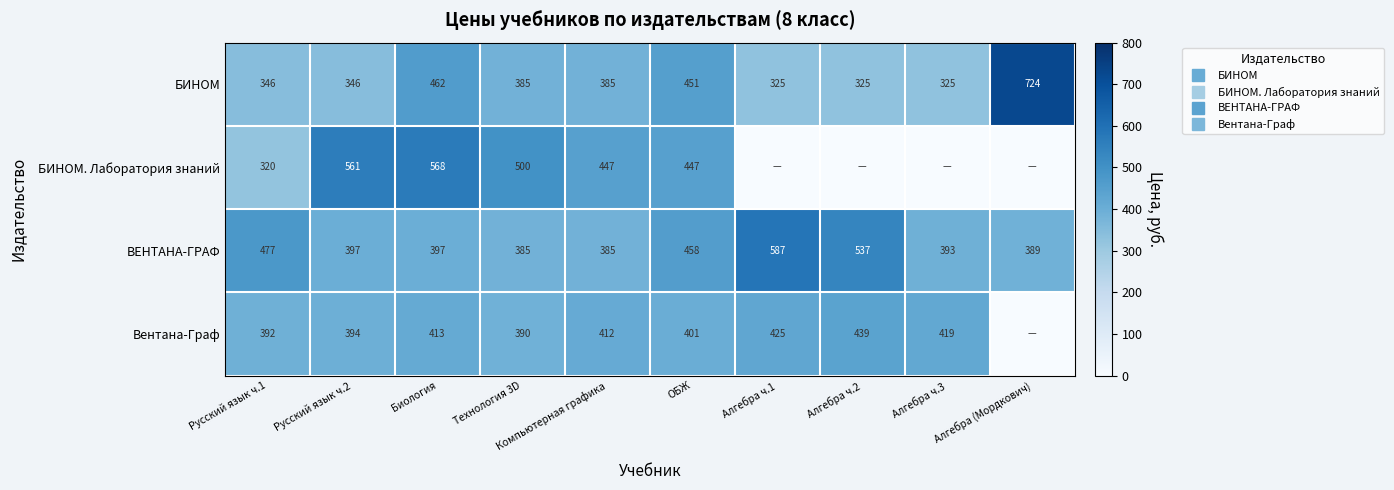

What is the highest value of the ВЕНТАНА-ГРАФ series?

587.0